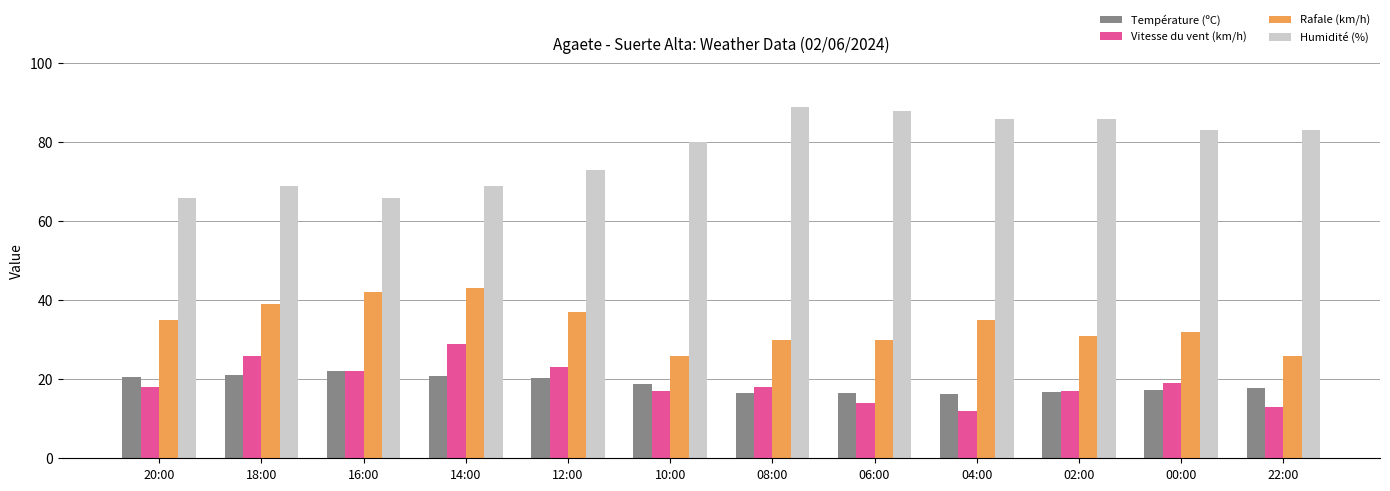

List the series in order of their peak value, highest first.

Humidité (%), Rafale (km/h), Vitesse du vent (km/h), Température (ºC)